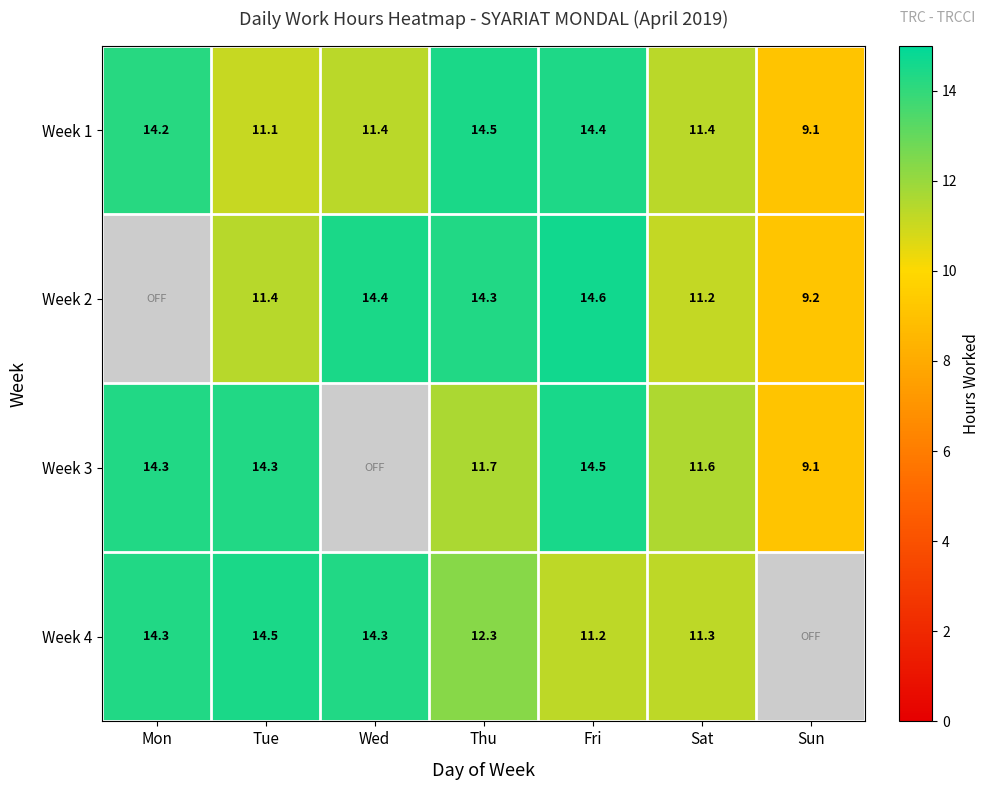

Is the value of Week 2 at Sun greater than the value of Week 3 at Thu?

No